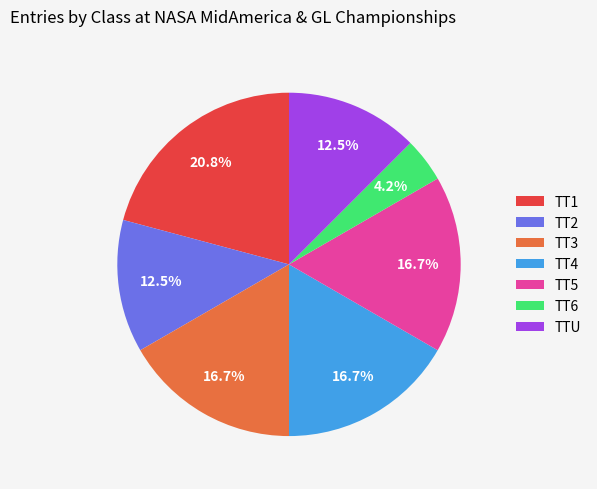

What percentage is the TT1 slice, to the nearest percent?

21%